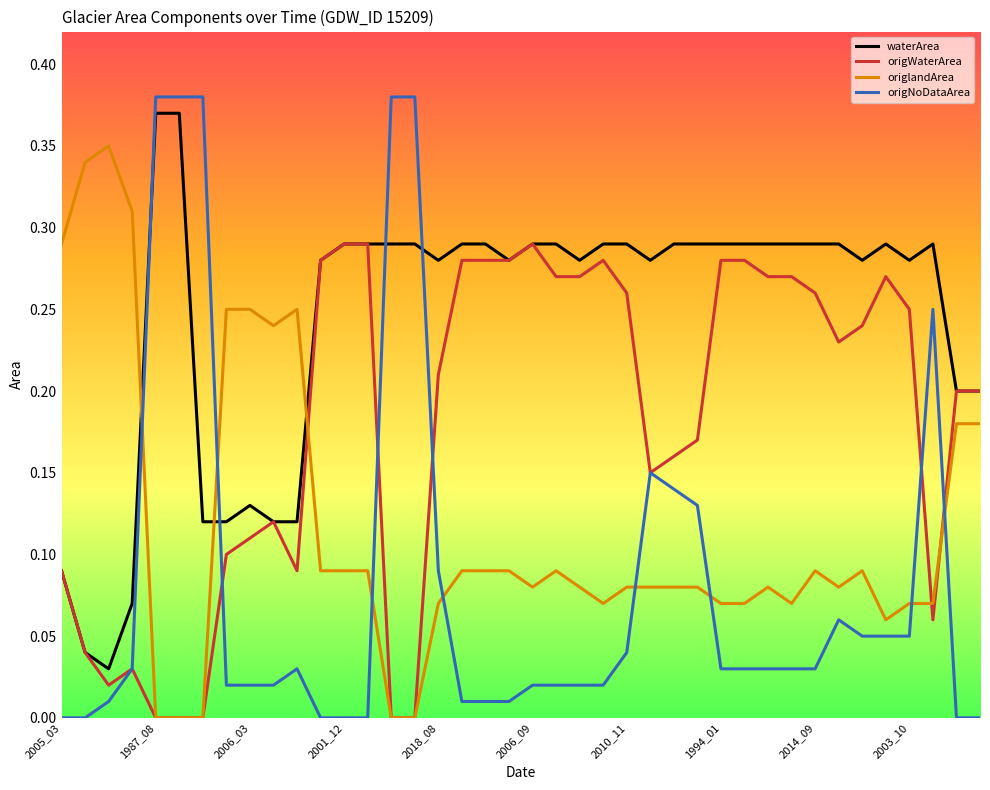

Rank the series by their average value, from lowest to highest.

origNoDataArea, origlandArea, origWaterArea, waterArea